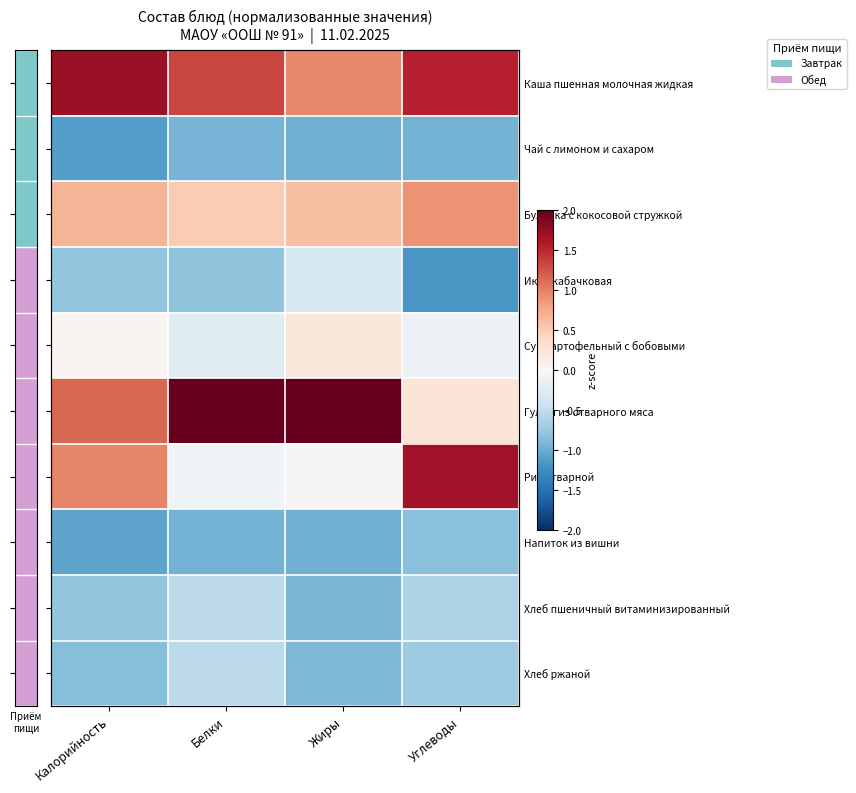

Which series has the largest range (max minus min)?

Гуляш из отварного мяса